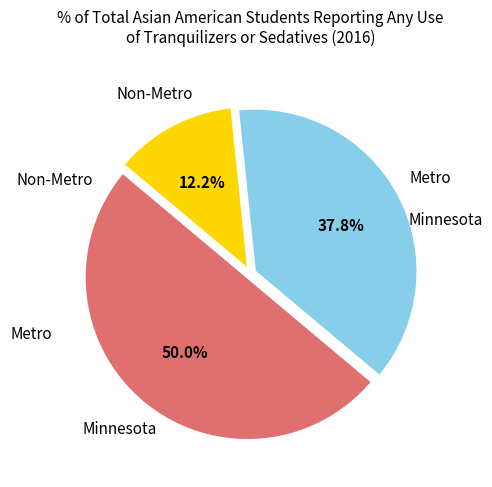

How many segments does this pie chart have?

3